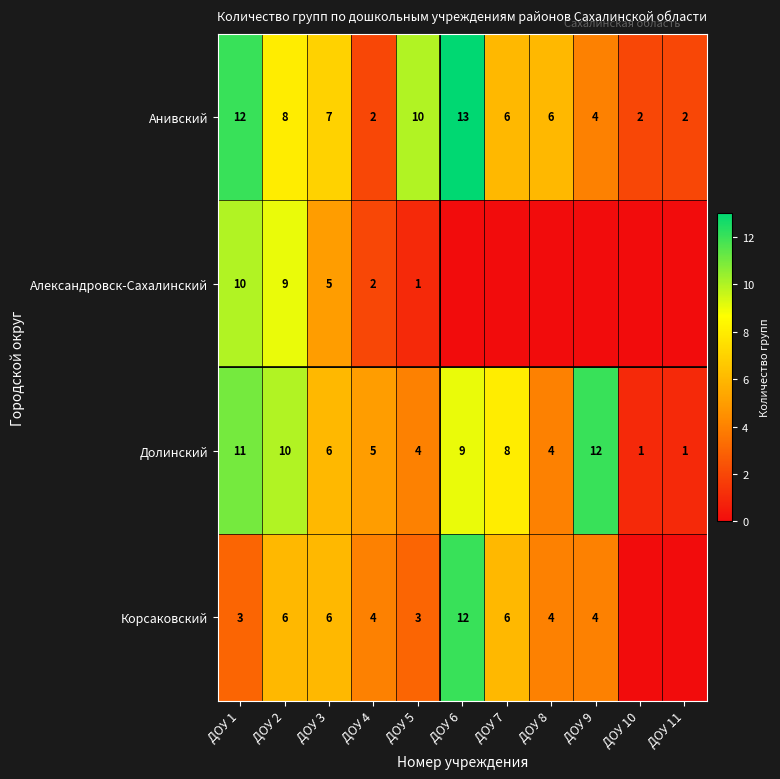

How many data points in Анивский are less than 6?

4